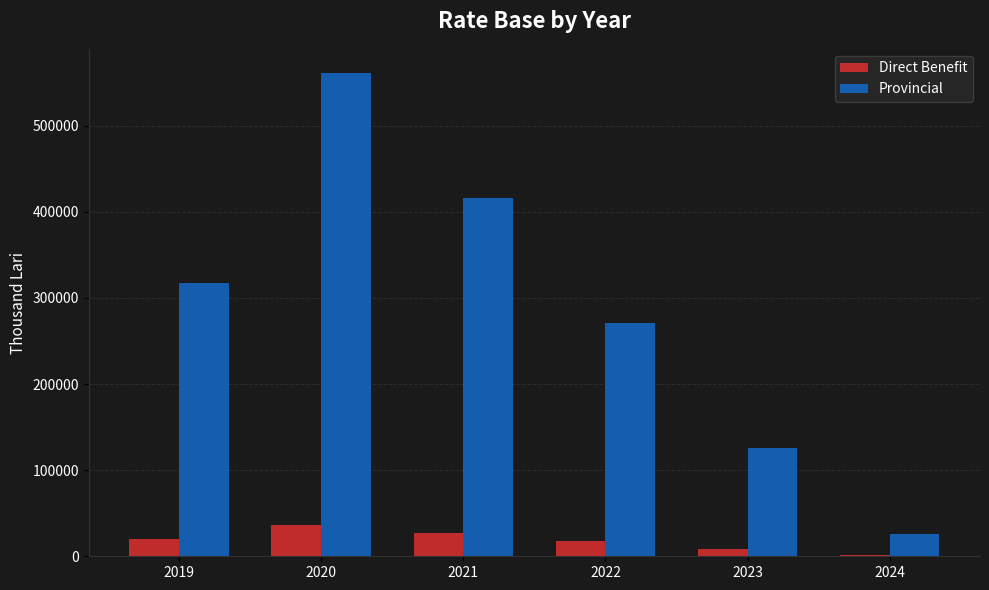

What is the greatest value displayed?

561068.9